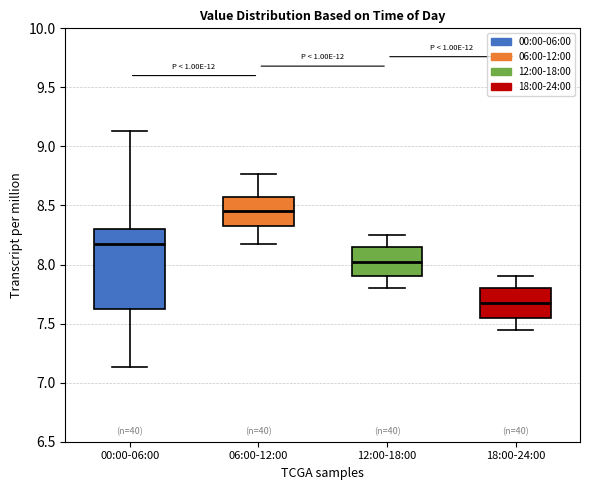

Reading left to right, transcribe this box plot: for each box, give where its median line is, the range the box spans, and where its two whiskers end, as read against the y-axis. The values are not printed on the chart, so give them approximately, as read against the axis.

00:00-06:00: median 8.15, box 7.60 to 8.30, whiskers 7.15 to 9.15
06:00-12:00: median 8.45, box 8.35 to 8.55, whiskers 8.15 to 8.75
12:00-18:00: median 8.05, box 7.90 to 8.15, whiskers 7.80 to 8.25
18:00-24:00: median 7.70, box 7.55 to 7.80, whiskers 7.45 to 7.90